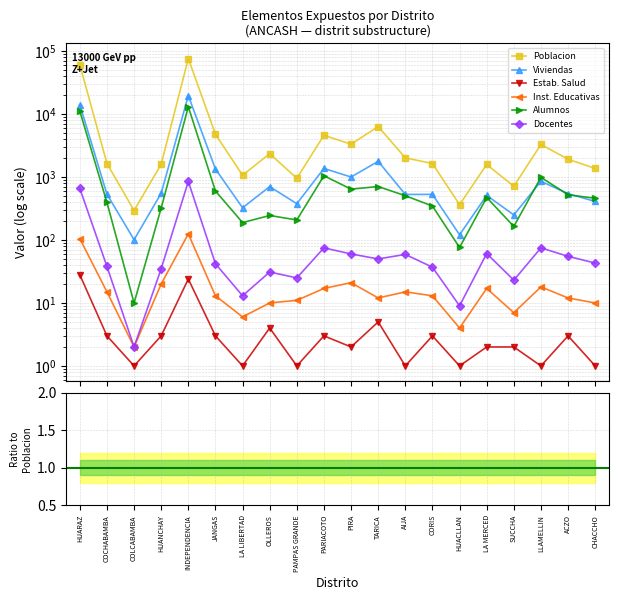

Does the chart display data point markers on the line(s)?

Yes